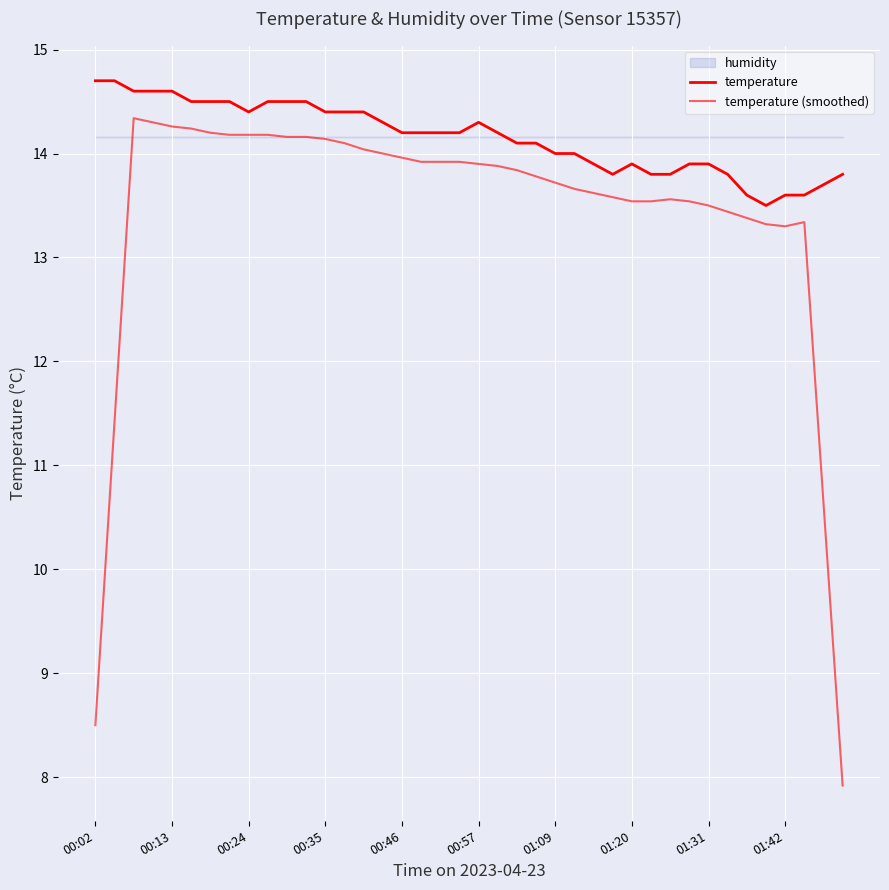

Is the value of temperature (smoothed) at 29 greater than the value of temperature at 10?

No